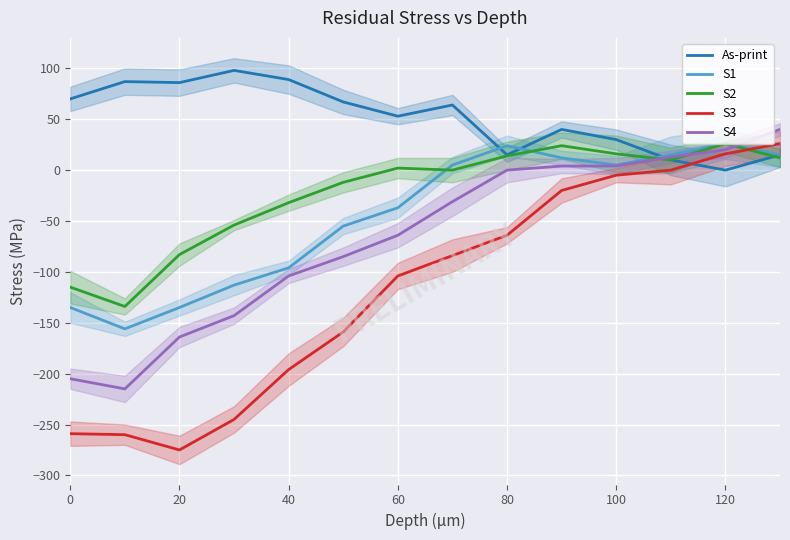

What is the minimum value for S1?

-156